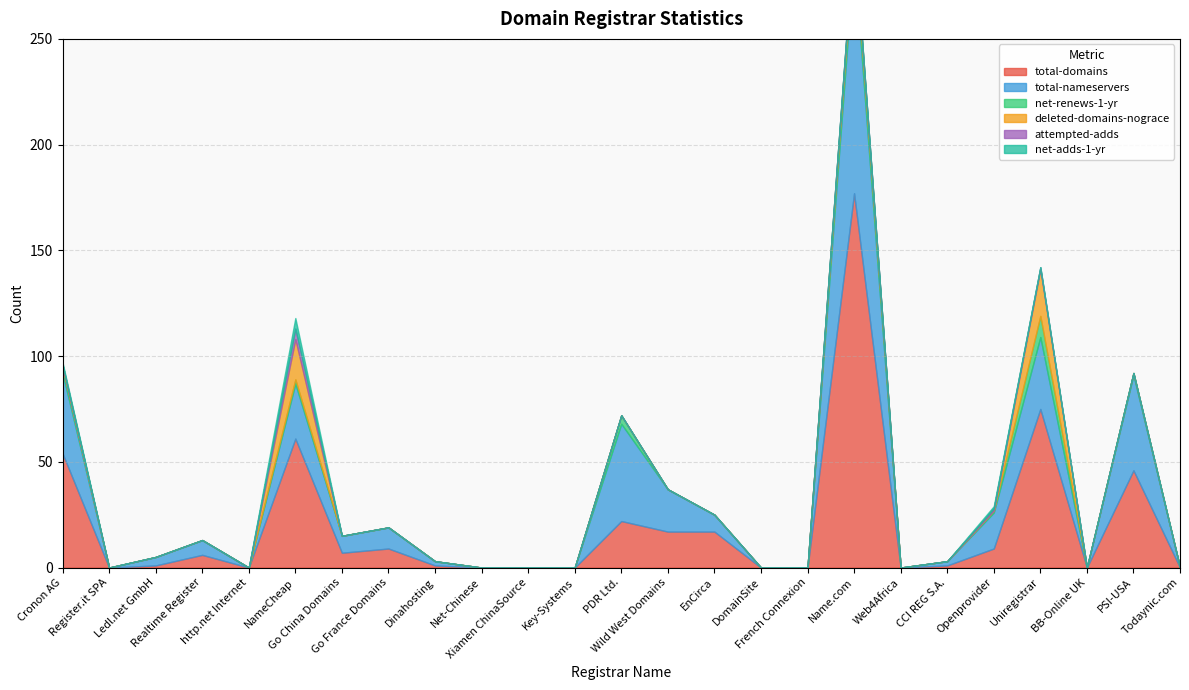

What is the label of the 10th point from the right?

DomainSite